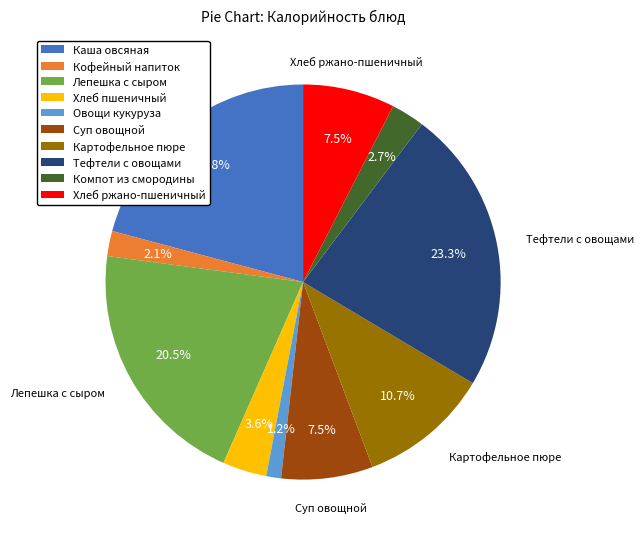

What is the ratio of the value at Лепешка с сыром to the value at Тефтели с овощами?

0.9